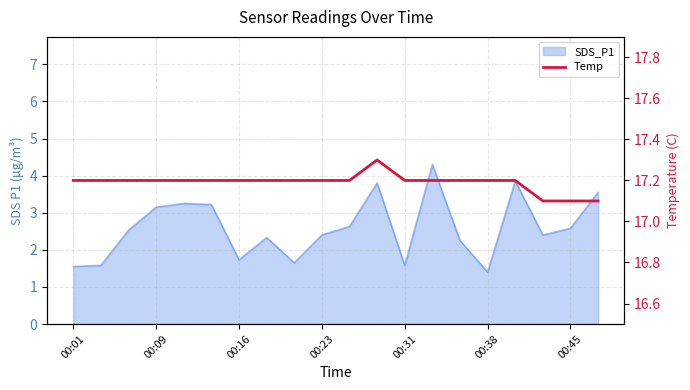

What is the sum of the values at 13 and 19?

34.3